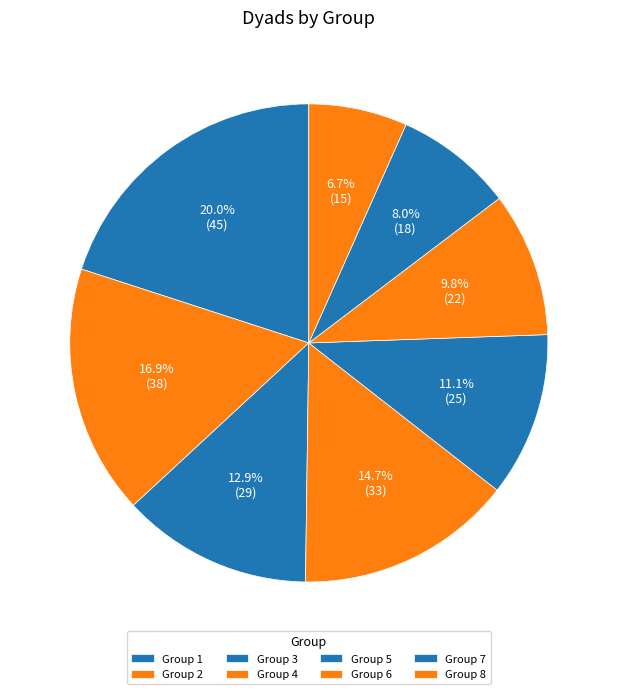

What percentage do Group 8 and Group 2 together represent?

23.6%